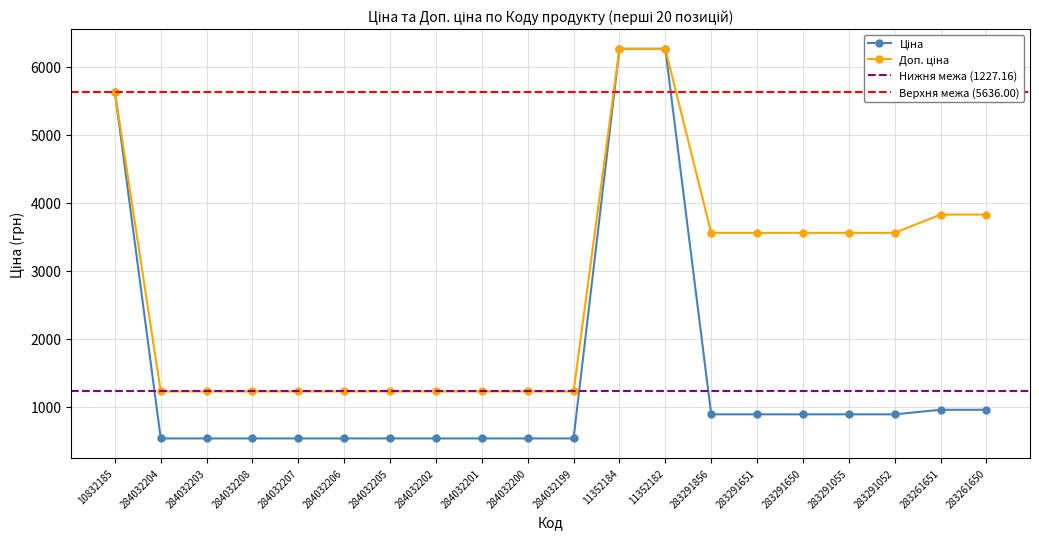

Rank the series by their average value, from highest to lowest.

Доп. ціна, Ціна